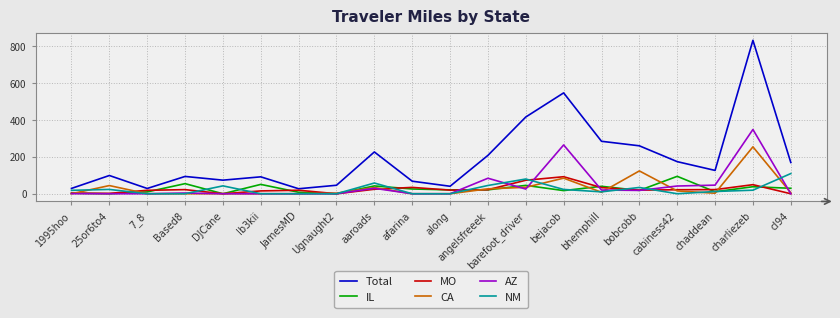

Which series has the largest total across all categories?

Total